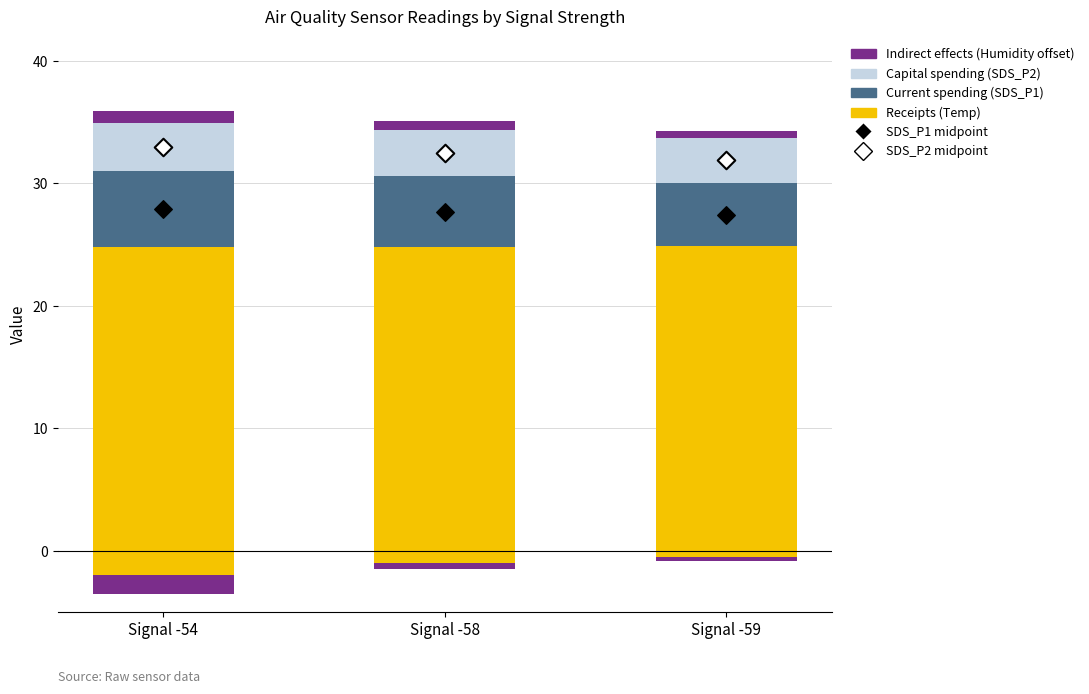

Is the value of SDS_P2 mid (open diamond) at Signal -54 greater than the value of SDS_P1 (Current spending analog) at Signal -54?

Yes